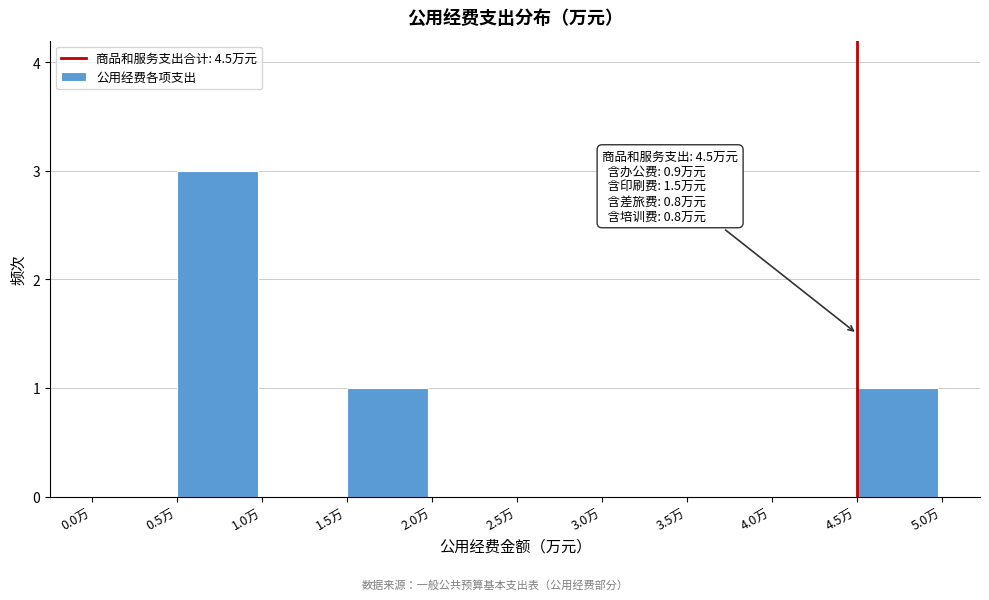

Over which range of the x-axis is the bar tallest?

0.5 to 1.0